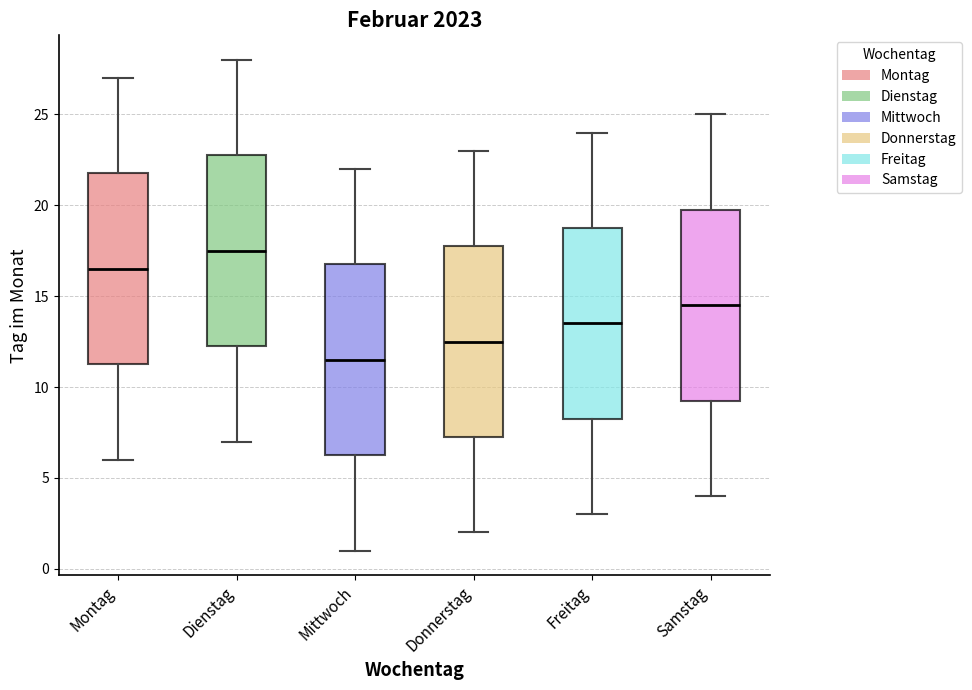

Reading left to right, read every box against the y-axis: the position of its median line, the range the box covers, and the ends of its whiskers. The values are not printed on the chart, so give them approximately, as read against the axis.

Montag: median 16.5, box 11.5 to 22.0, whiskers 6.0 to 27.0
Dienstag: median 17.5, box 12.5 to 23.0, whiskers 7.0 to 28.0
Mittwoch: median 11.5, box 6.5 to 17.0, whiskers 1.0 to 22.0
Donnerstag: median 12.5, box 7.5 to 18.0, whiskers 2.0 to 23.0
Freitag: median 13.5, box 8.5 to 19.0, whiskers 3.0 to 24.0
Samstag: median 14.5, box 9.5 to 20.0, whiskers 4.0 to 25.0